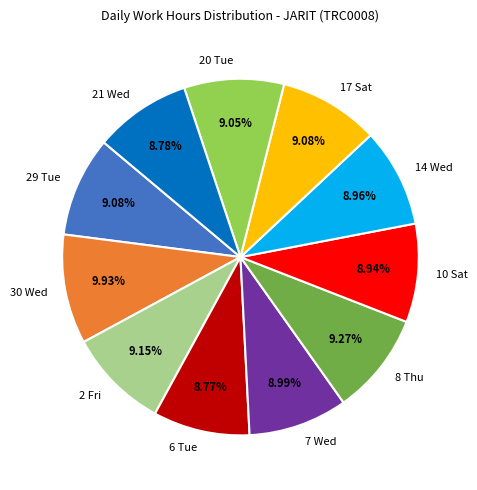

Count the number of slices in the pie.

11